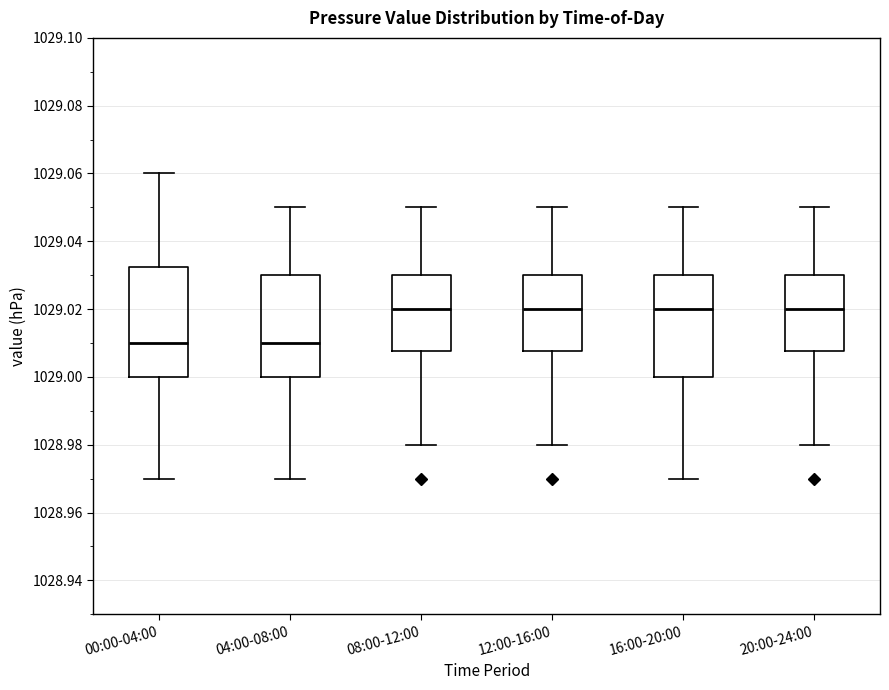

Comparing the boxes themselves (not the whiskers), which one is the tallest?

00:00-04:00